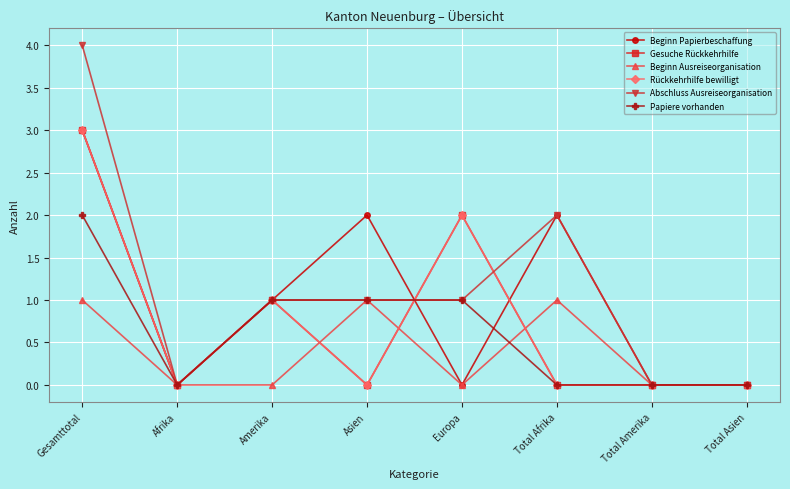

At which category does Rückkehrhilfe bewilligt reach its first local peak?

Amerika